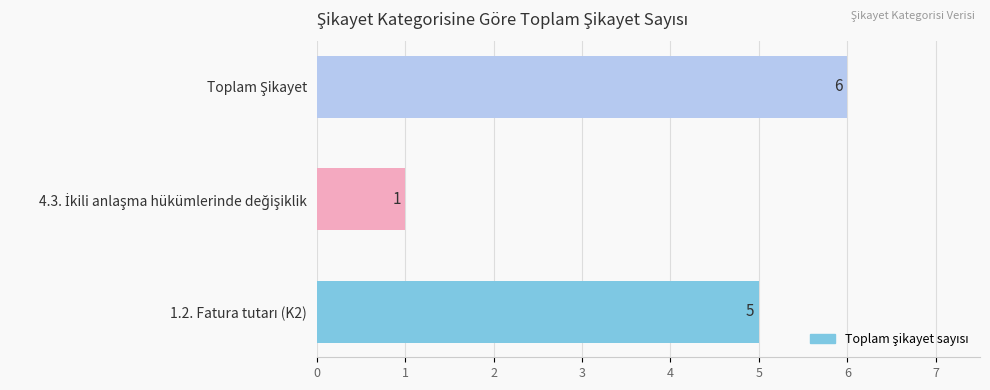

Reading bottom to top, extract all data points from this chart.

5	1	6